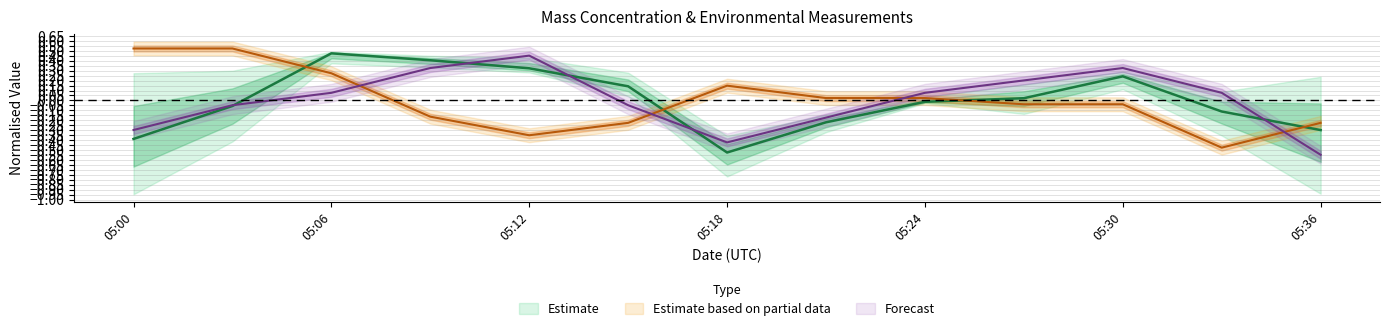

What is the total value across all series at 2023-08-06 05:03:00?

0.4